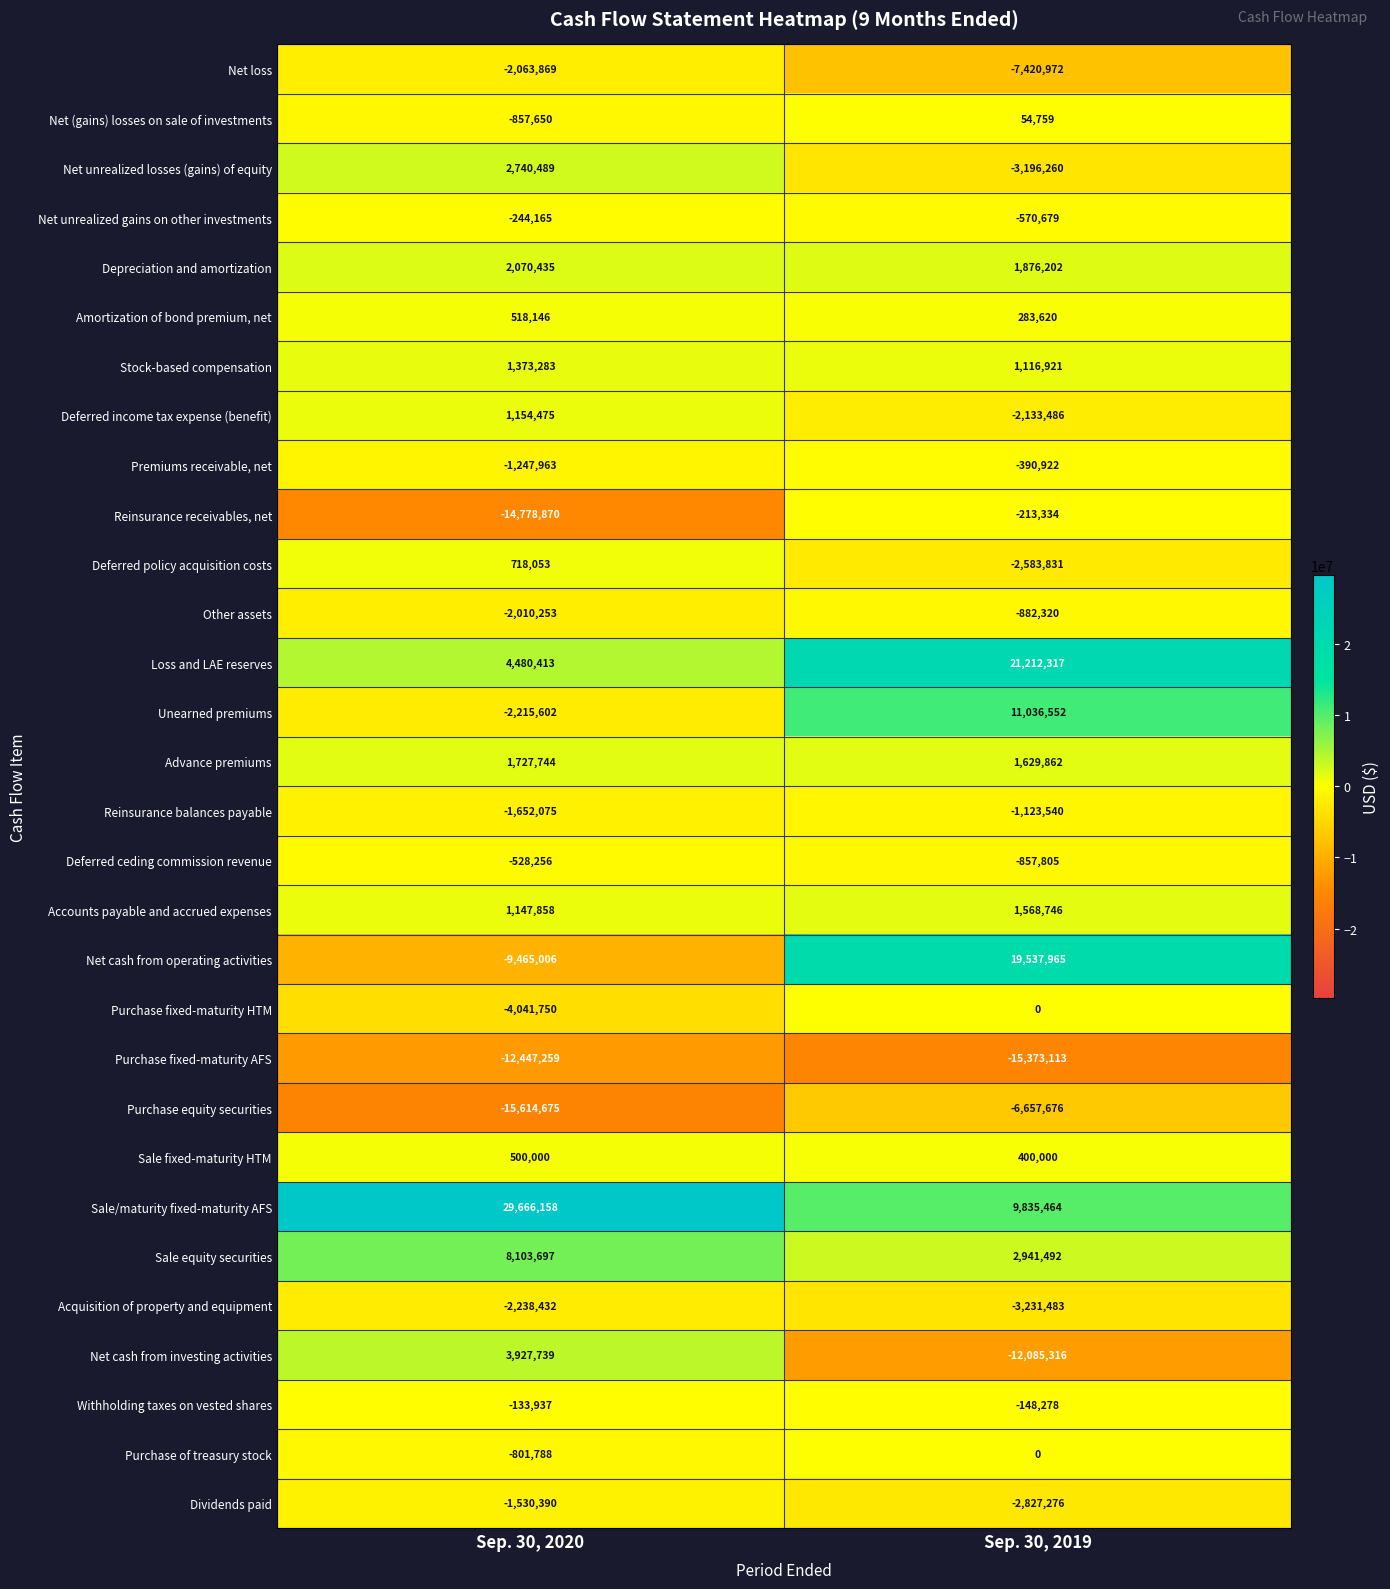

At how many categories does at least one series exceed 7366023?

2